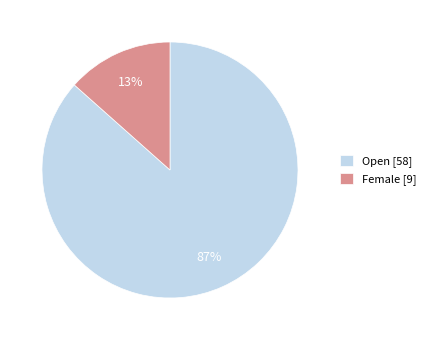

To the nearest percent, what is the average slice percentage?

50%